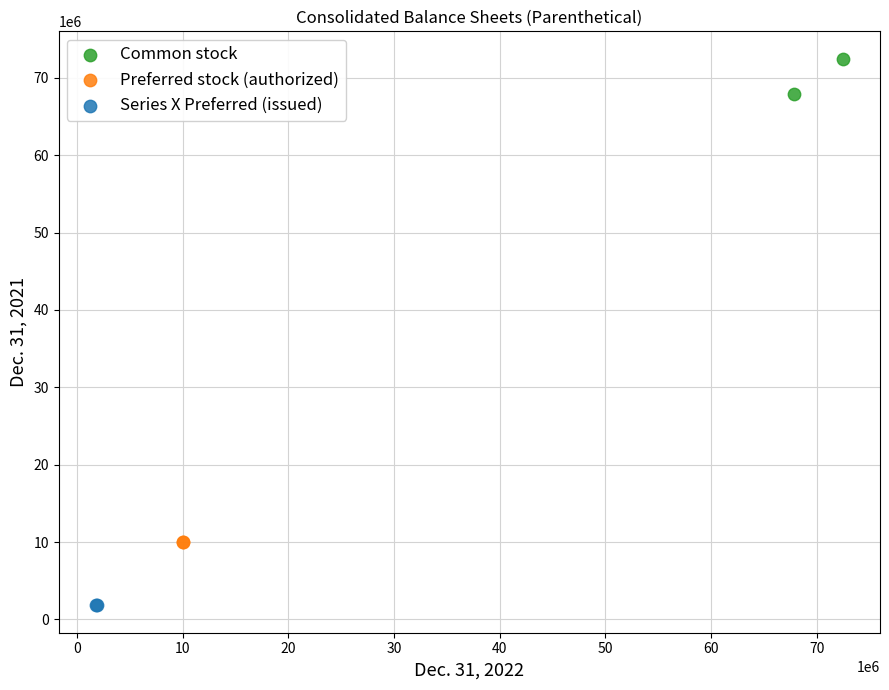

What are all the series names shown in the legend?

Common stock, Preferred stock (authorized), Series X Preferred (issued)